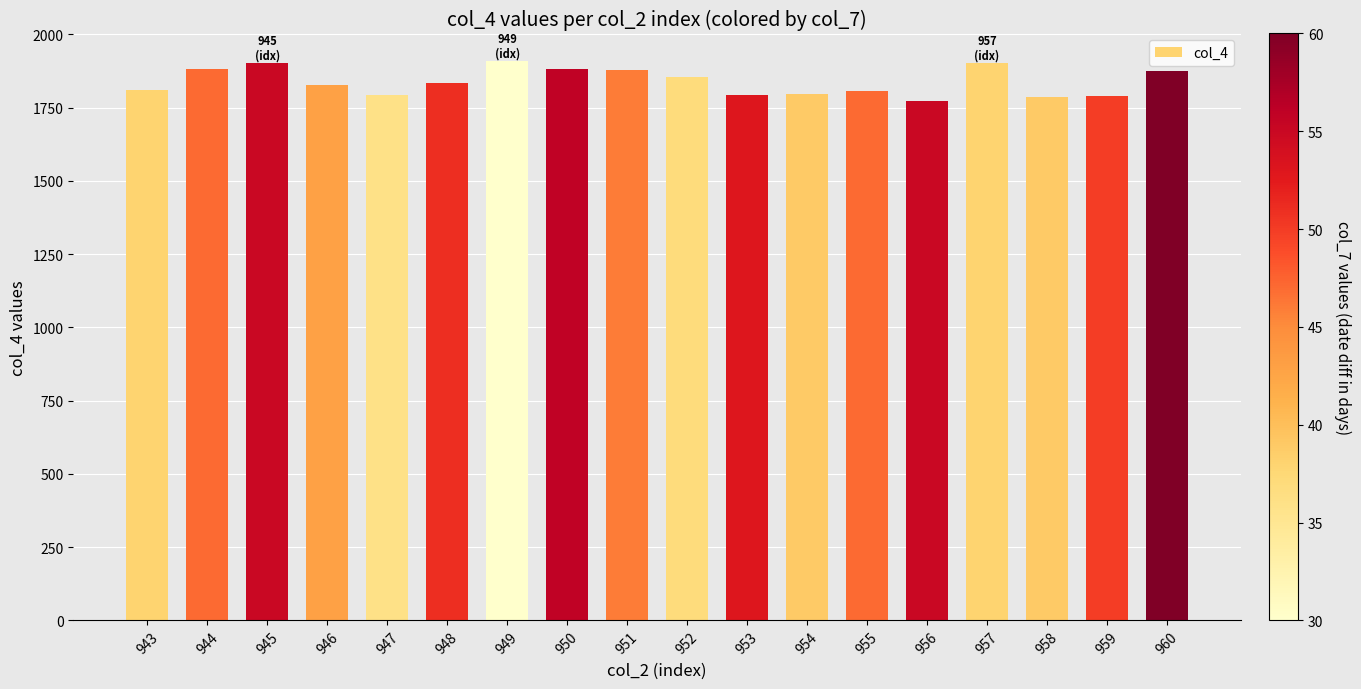

What is the greatest value displayed?

1908